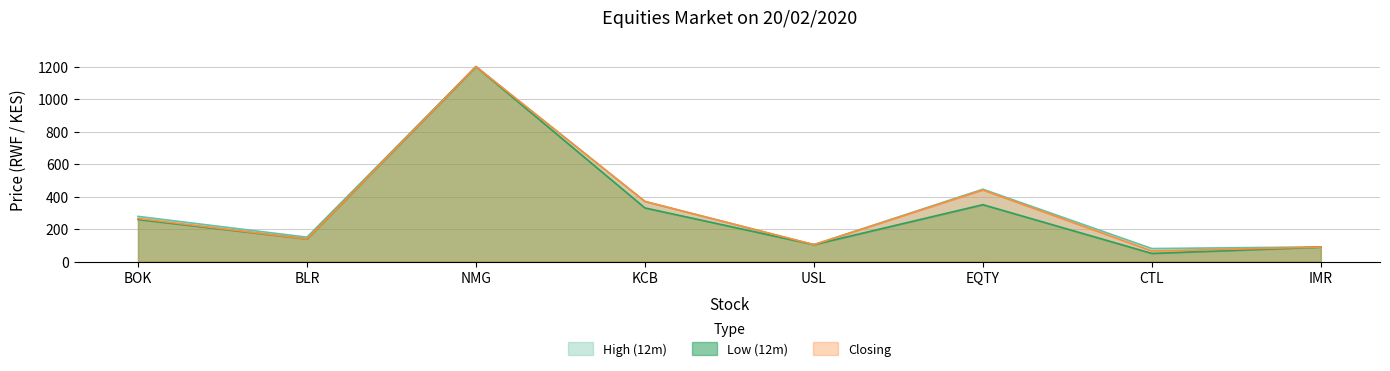

What is the difference between the maximum and minimum values in the High (12m) series?

1120